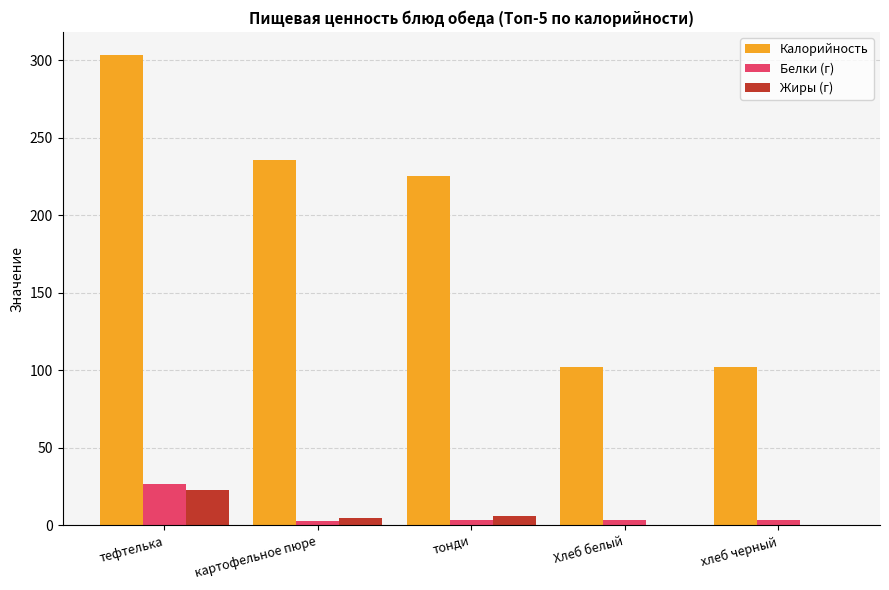

Which series changed the most between тонди and Хлеб белый?

Калорийность